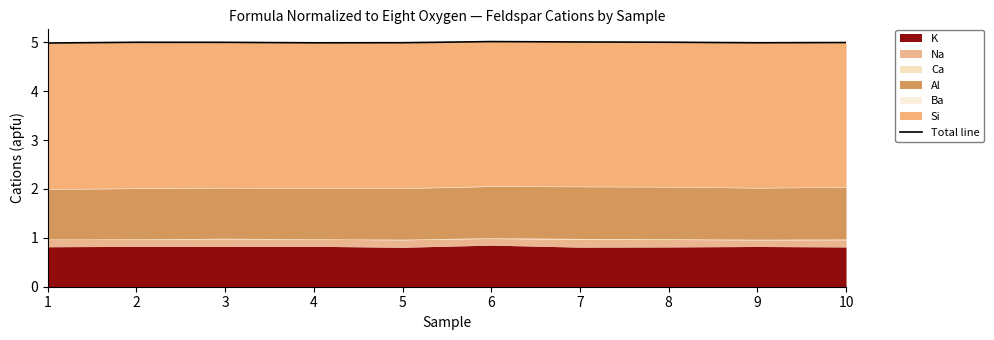

True or false: there are more than 0 points higher than both neighbors.

True